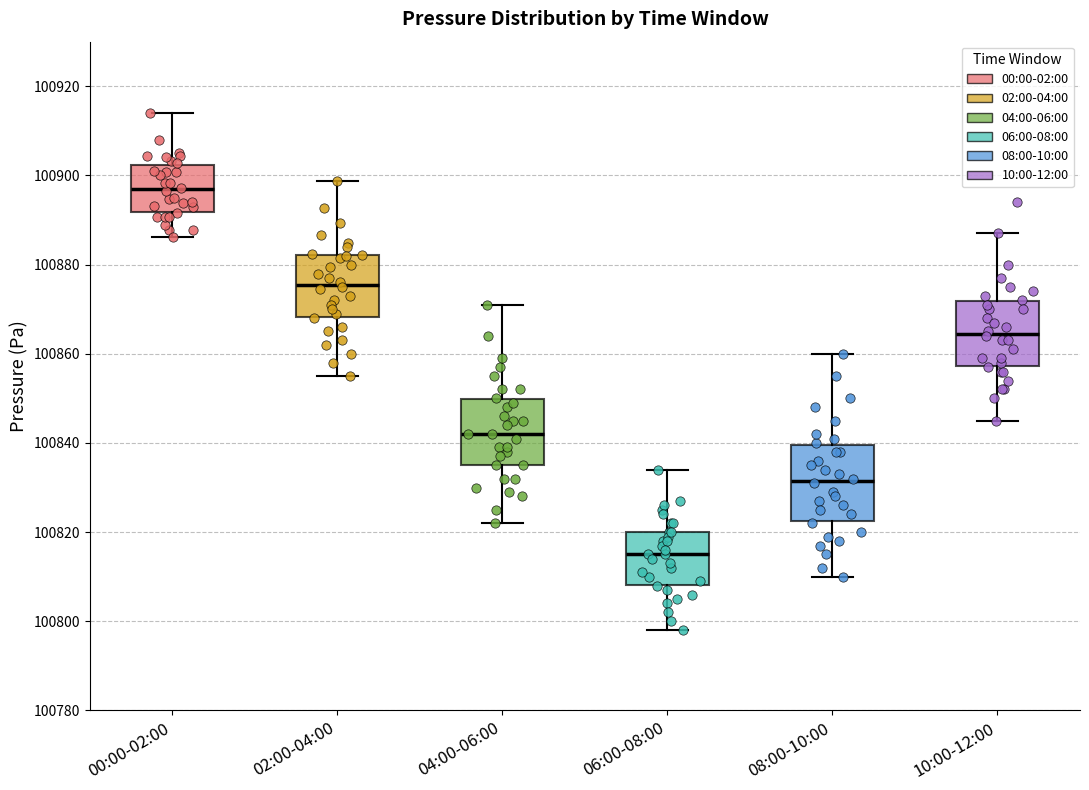

Reading left to right, transcribe this box plot: for each box, give where its median line is, the range the box spans, and where its two whiskers end, as read against the y-axis. The values are not printed on the chart, so give them approximately, as read against the axis.

00:00-02:00: median 100896, box 100892 to 100902, whiskers 100886 to 100914
02:00-04:00: median 100876, box 100868 to 100882, whiskers 100856 to 100898
04:00-06:00: median 100842, box 100836 to 100850, whiskers 100822 to 100872
06:00-08:00: median 100816, box 100808 to 100820, whiskers 100798 to 100834
08:00-10:00: median 100832, box 100822 to 100840, whiskers 100810 to 100860
10:00-12:00: median 100864, box 100858 to 100872, whiskers 100846 to 100888